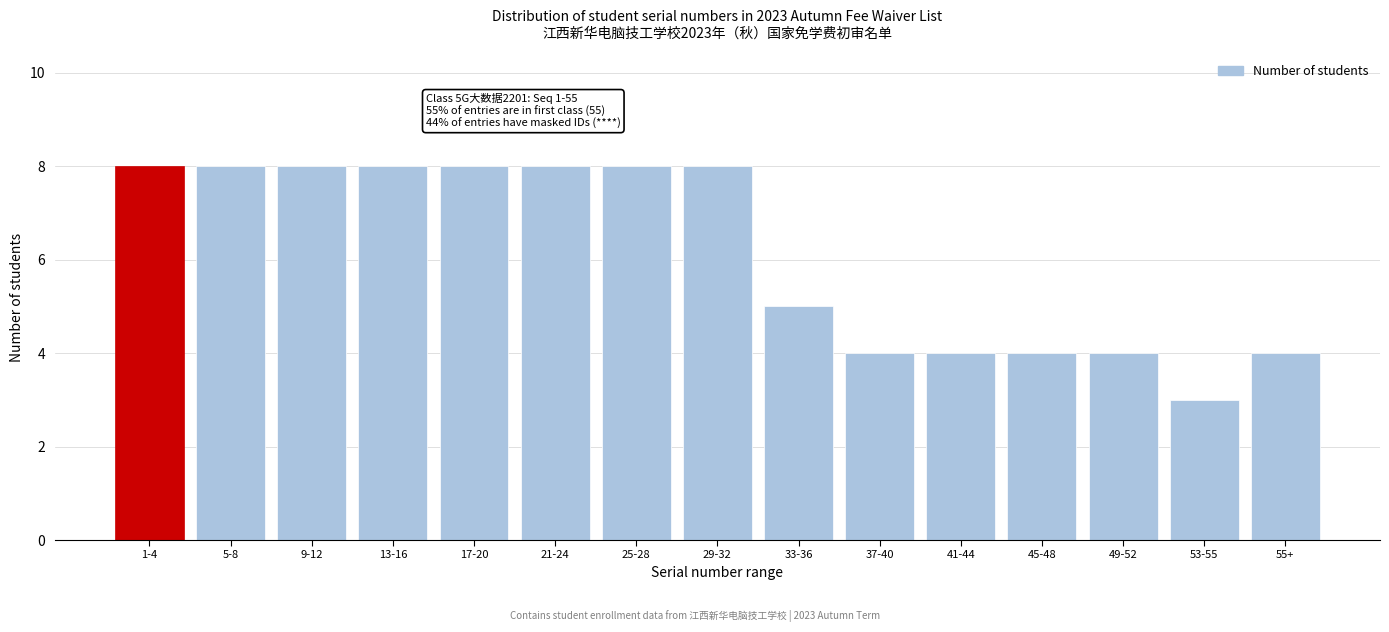

Reading left to right, extract all data points from this chart.

8	8	8	8	8	8	8	8	5	4	4	4	4	3	4